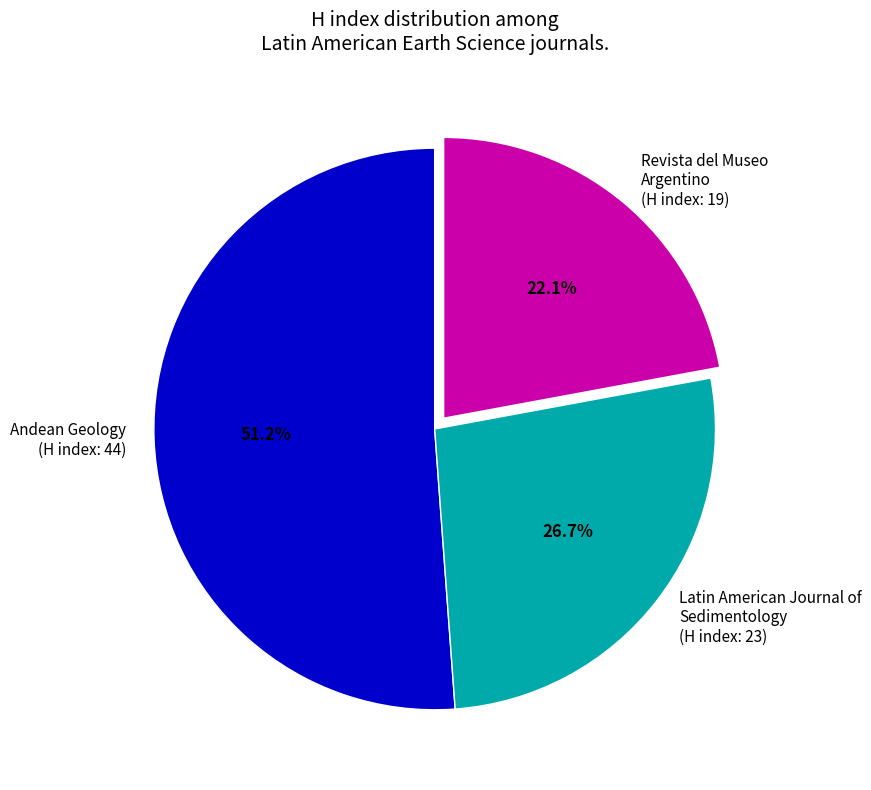

Rank the categories by value from highest to lowest.

Andean Geology (H index: 44), Latin American Journal of Sedimentology (H index: 23), Revista del Museo Argentino (H index: 19)